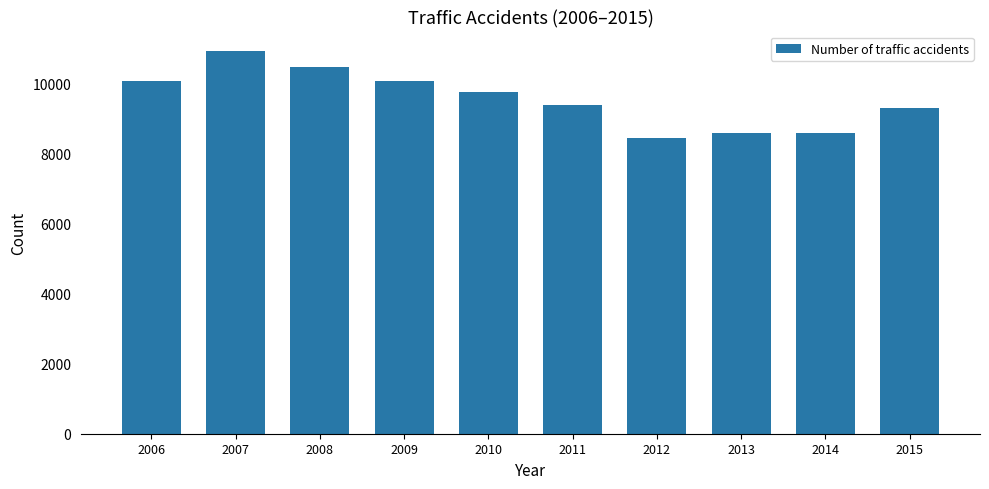

The chart shows a value of 10933 at 2007. True or false?

True